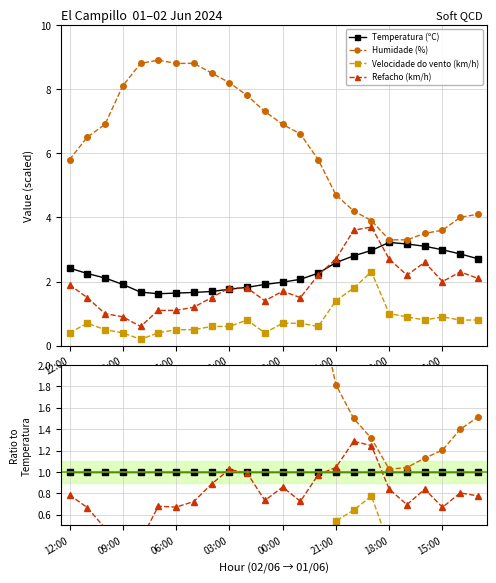

True or false: Refacho (km/h) and Velocidade do vento (km/h) intersect in this chart.

False